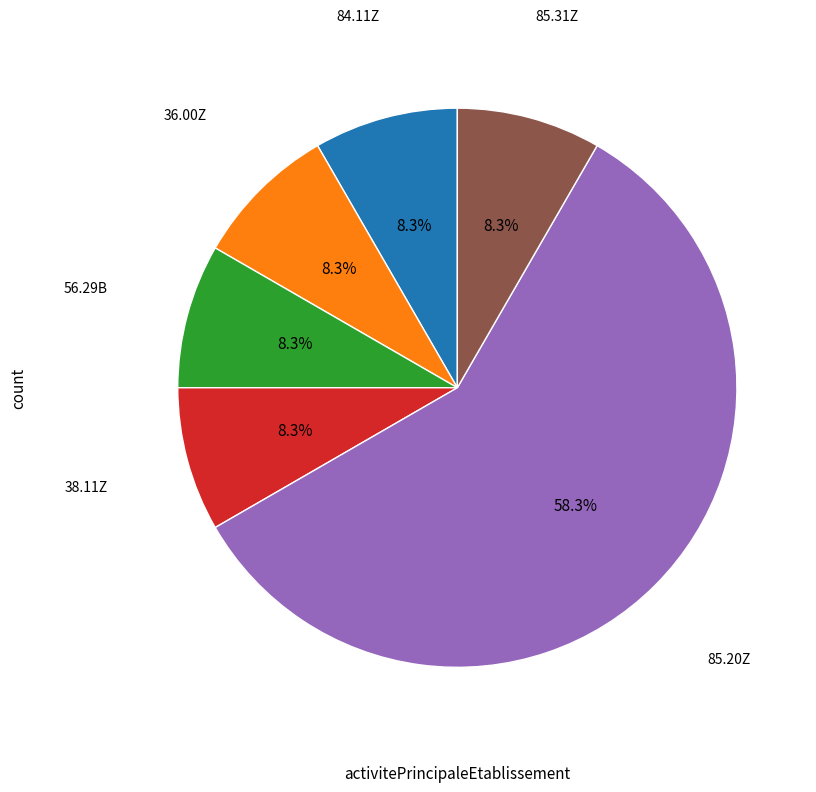

Which category has the biggest portion of the pie?

85.20Z